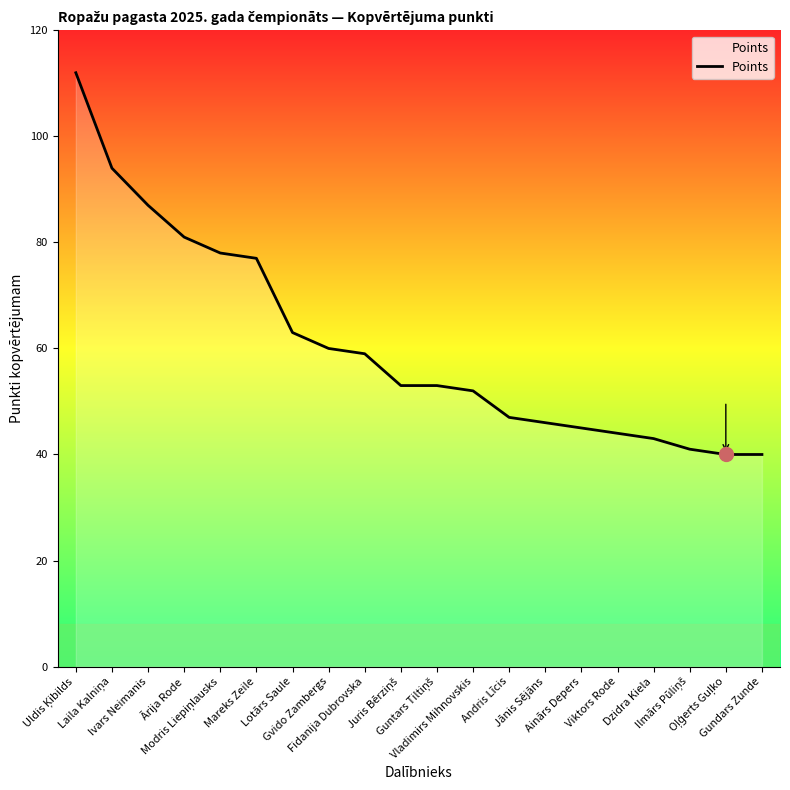

What is the greatest value displayed?

112